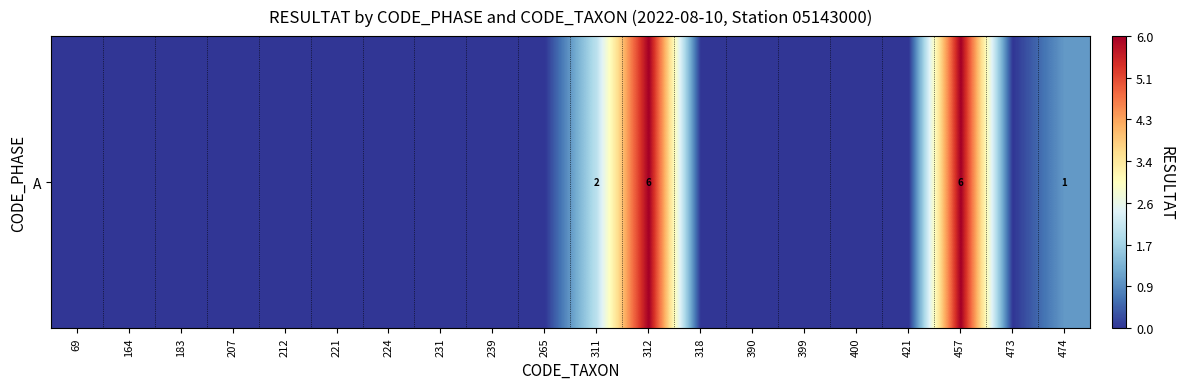

Reading left to right, extract all data points from this chart.

0	0	0	0	0	0	0	0	0	0	2	6	0	0	0	0	0	6	0	1